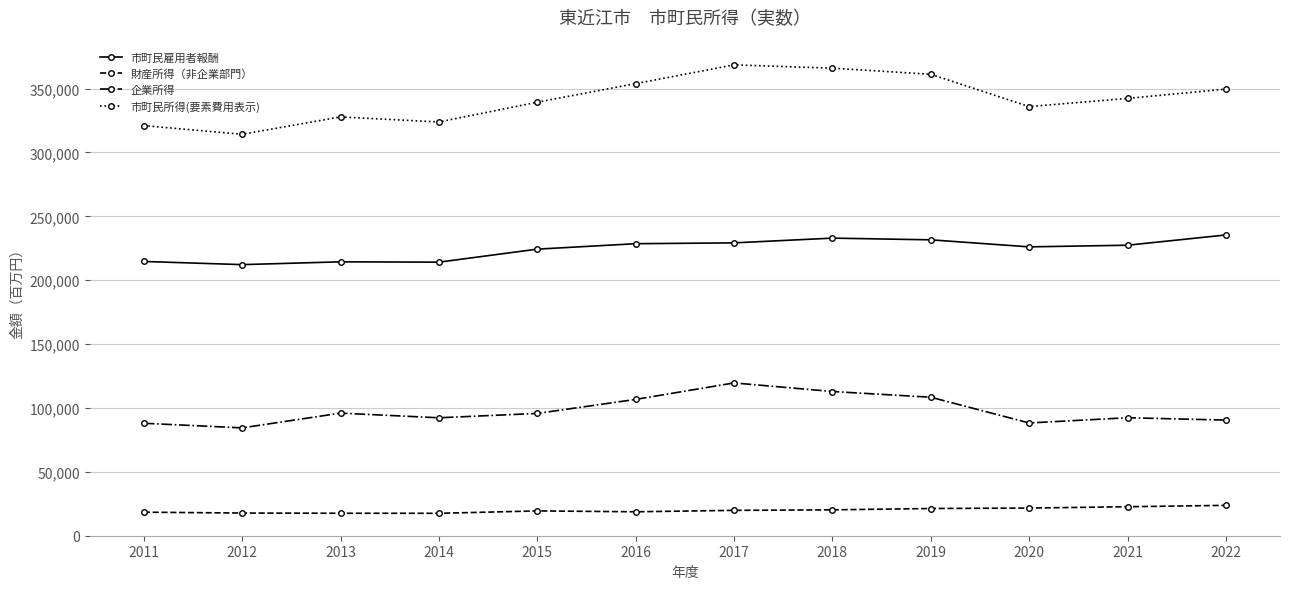

Which series has the largest total across all categories?

市町民所得(要素費用表示)